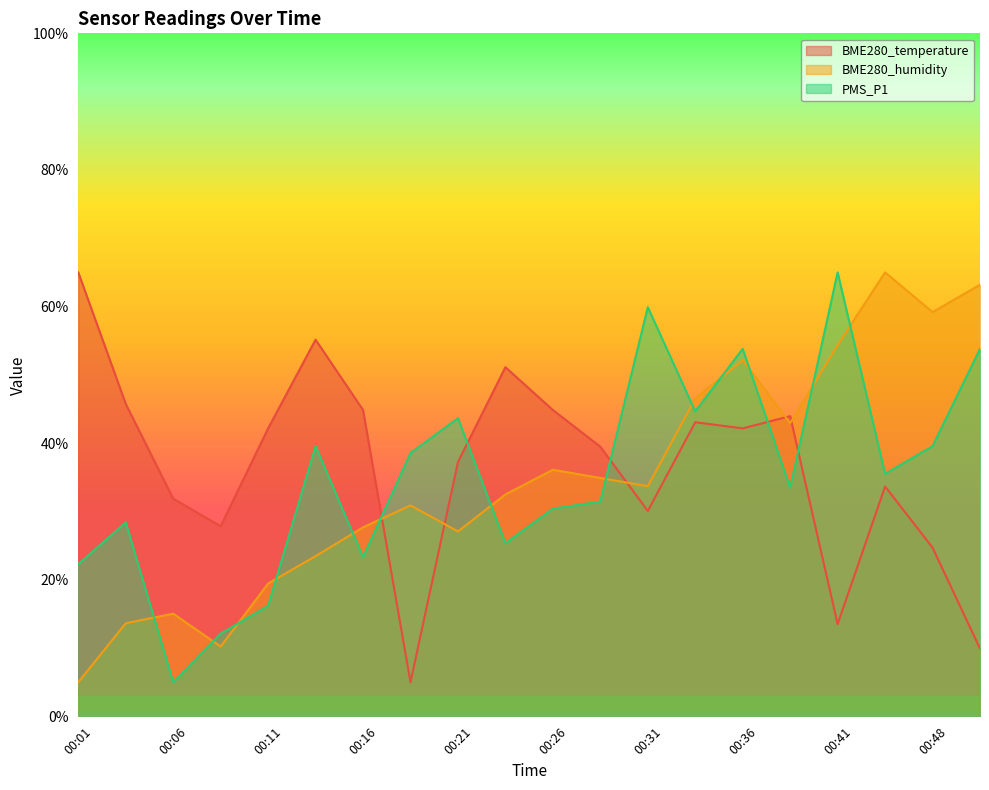

True or false: BME280_temperature has a value of 42.2 at 00:36.

True